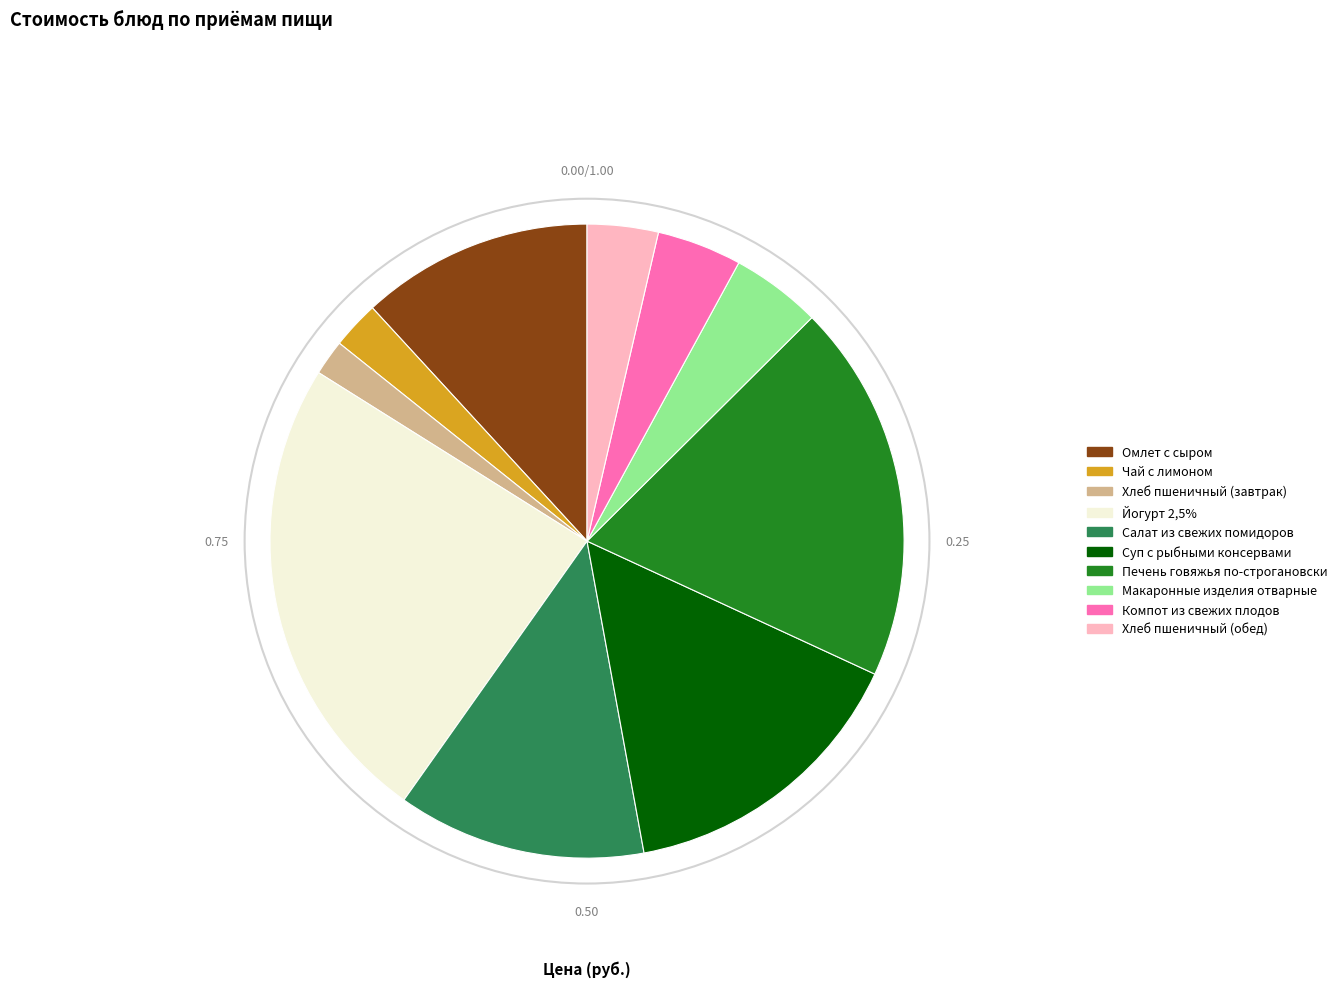

Count the number of slices in the pie.

10